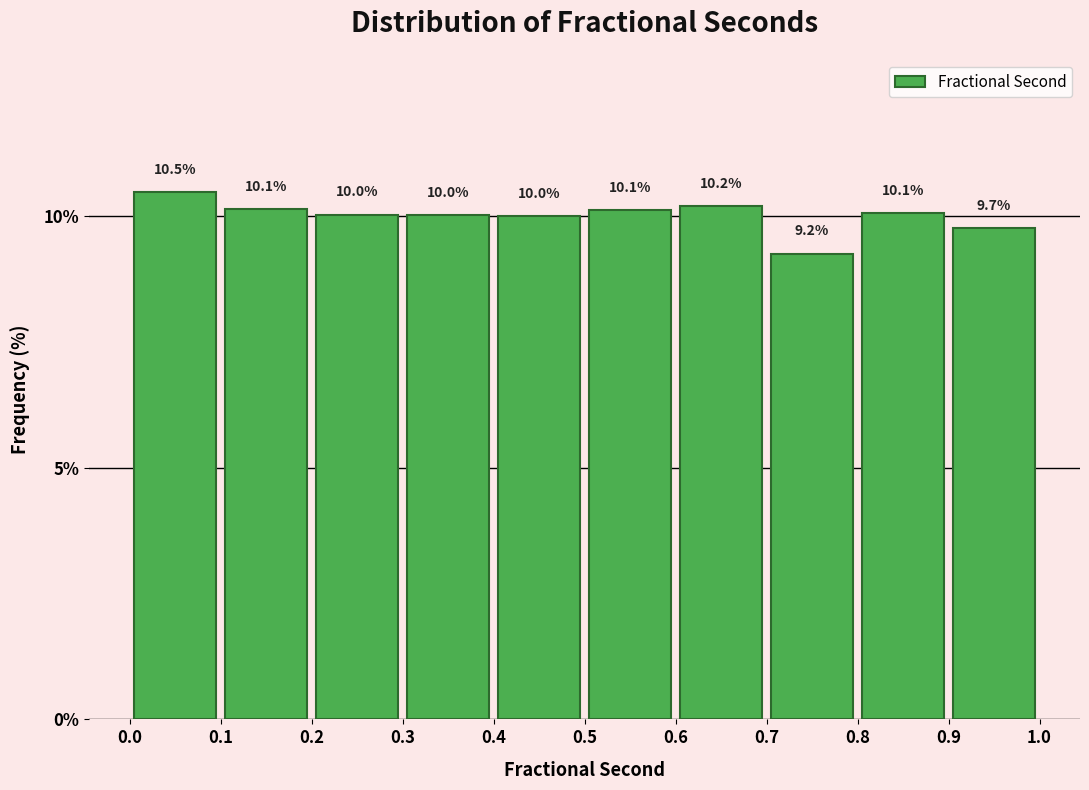

Which range on the x-axis has the tallest bar?

0.0 to 0.1